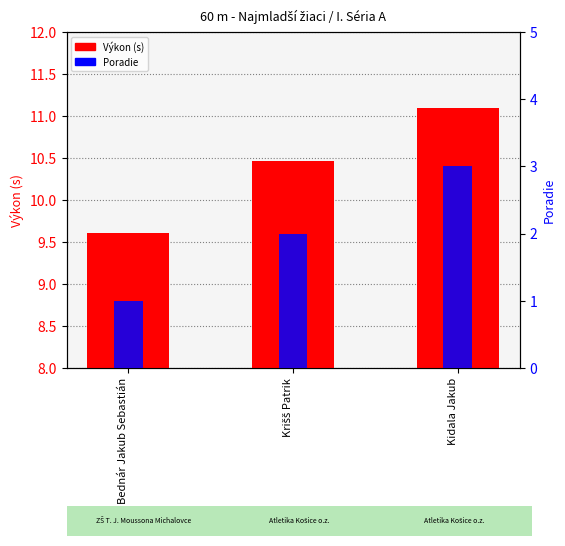

The value of Výkon (s) at Kidala Jakub is 2.3. True or false?

False